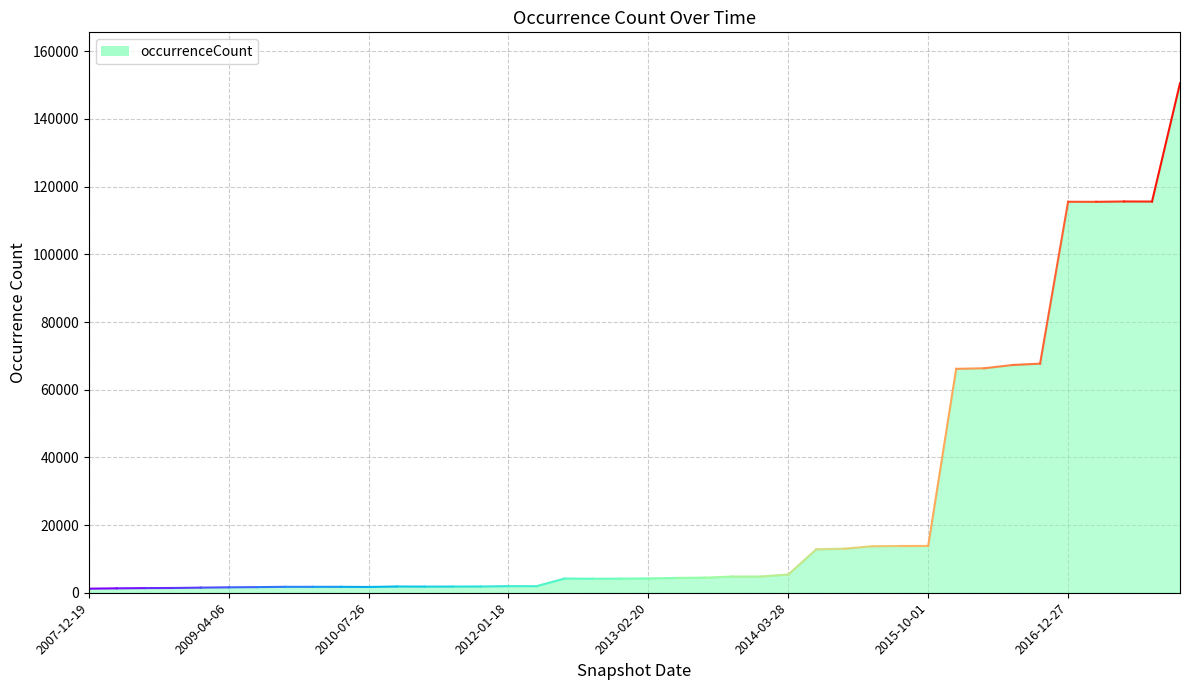

What is the difference between the maximum and minimum values?

149351